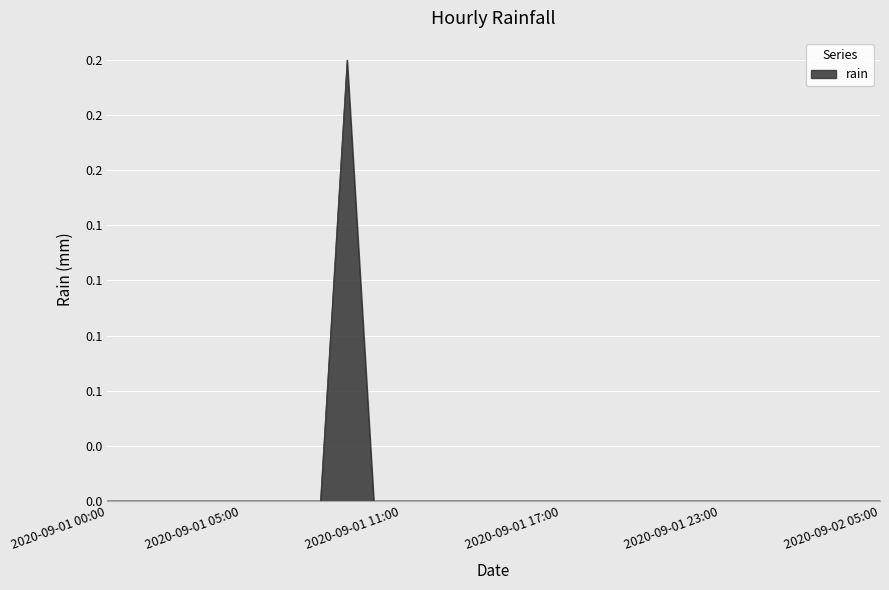

Rank the categories by value from highest to lowest.

2020-09-01 09:00, 2020-09-01 00:00, 2020-09-01 01:00, 2020-09-01 02:00, 2020-09-01 03:00, 2020-09-01 04:00, 2020-09-01 05:00, 2020-09-01 06:00, 2020-09-01 07:00, 2020-09-01 08:00, 2020-09-01 10:00, 2020-09-01 11:00, 2020-09-01 12:00, 2020-09-01 13:00, 2020-09-01 14:00, 2020-09-01 15:00, 2020-09-01 16:00, 2020-09-01 17:00, 2020-09-01 18:00, 2020-09-01 19:00, 2020-09-01 20:00, 2020-09-01 21:00, 2020-09-01 22:00, 2020-09-01 23:00, 2020-09-02 00:00, 2020-09-02 01:00, 2020-09-02 02:00, 2020-09-02 03:00, 2020-09-02 04:00, 2020-09-02 05:00